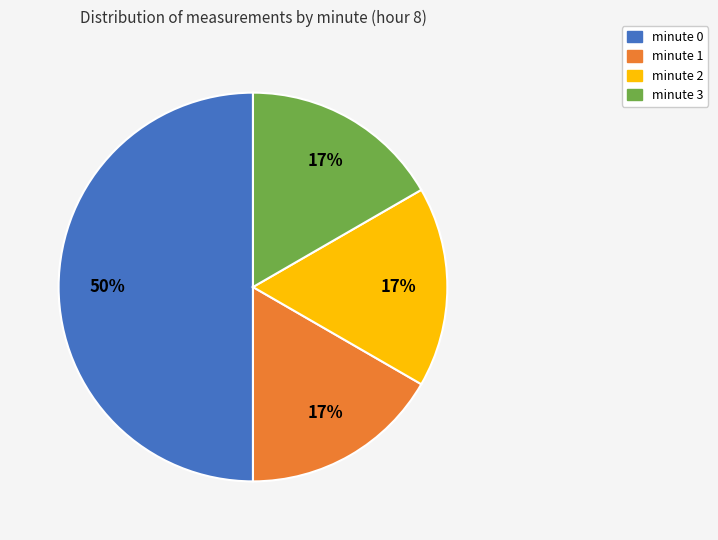

Count the number of slices in the pie.

4